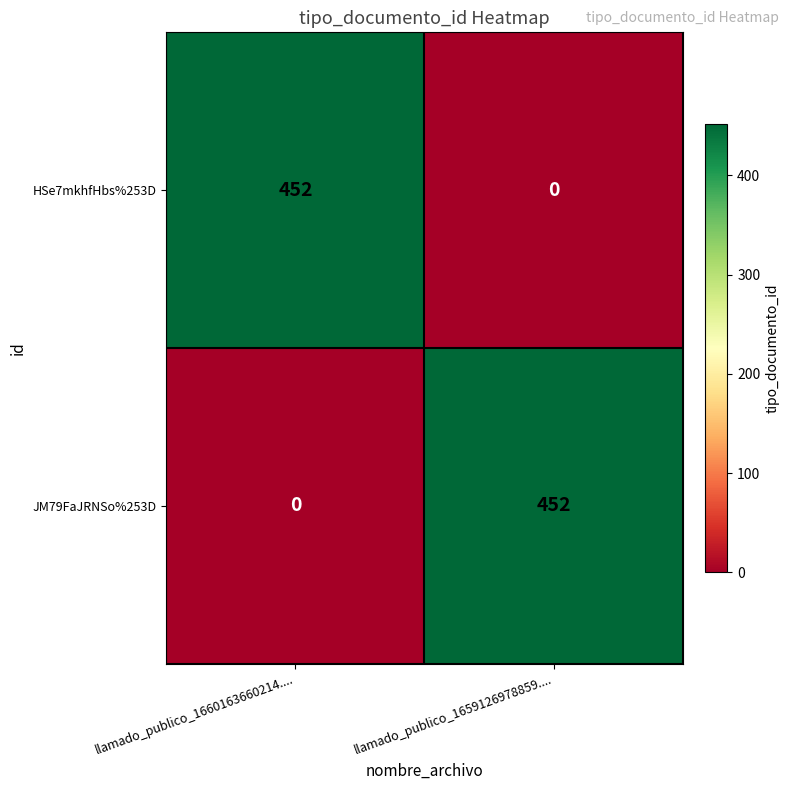

Count the number of data series in this chart.

2